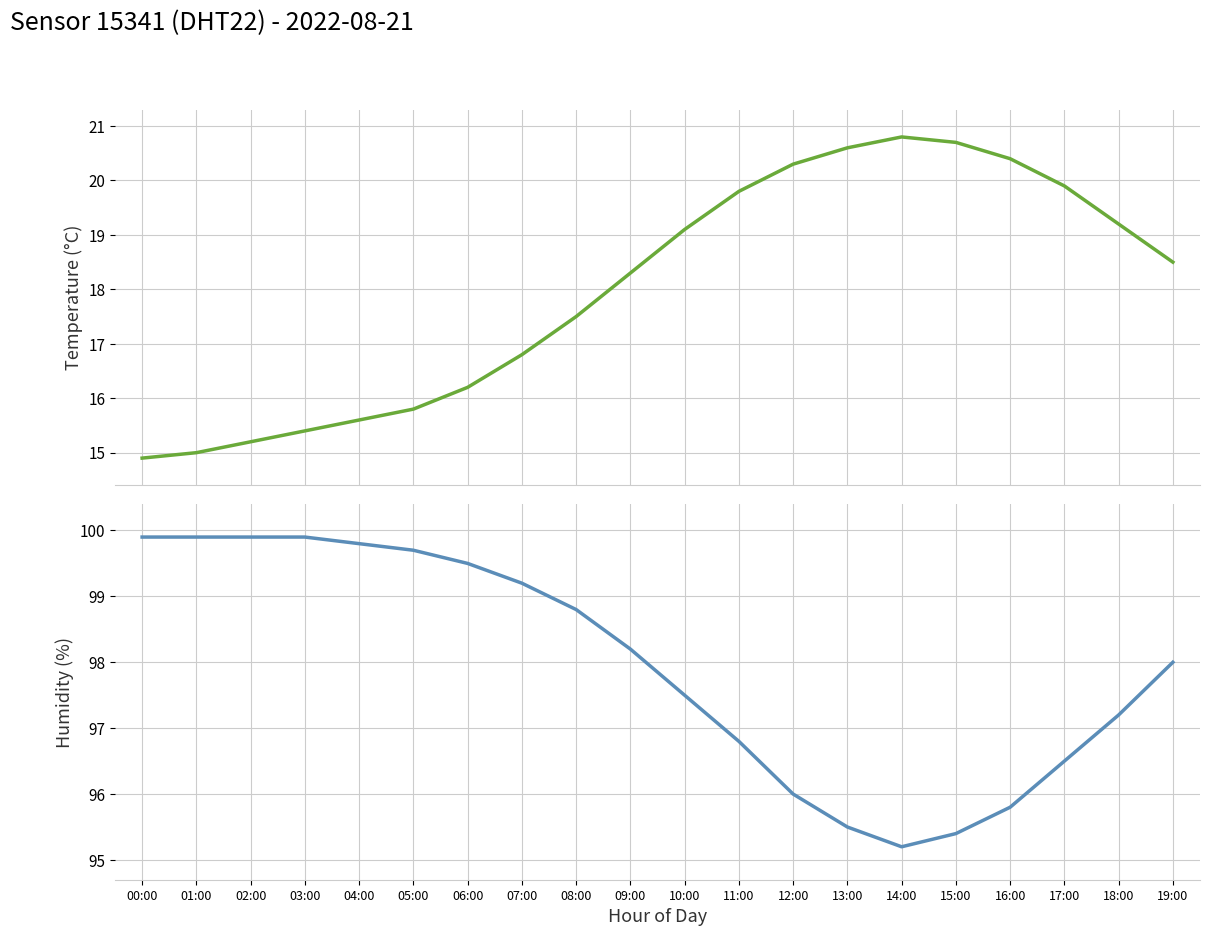

The temperature series shows 15.0 at 01:00. True or false?

True